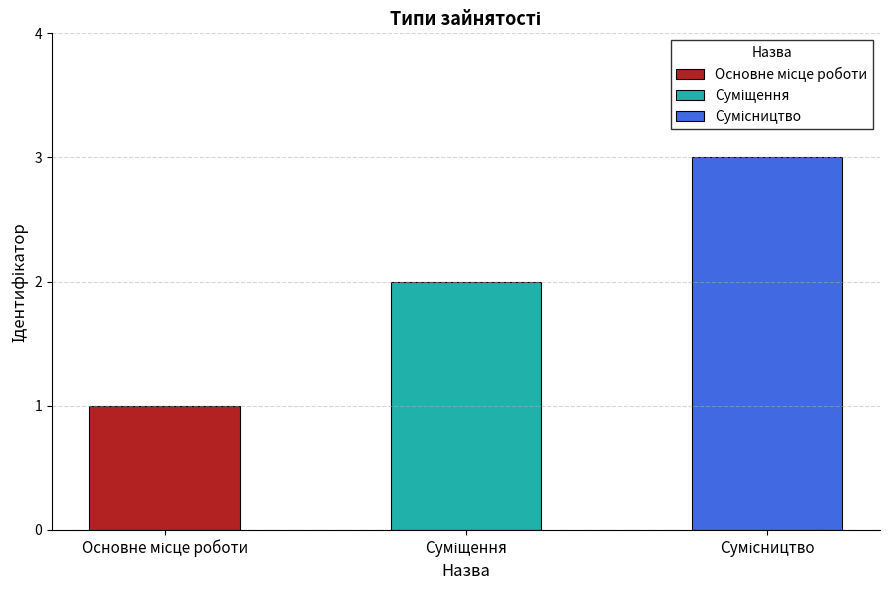

Which category has the lowest value across all series?

Основне місце роботи